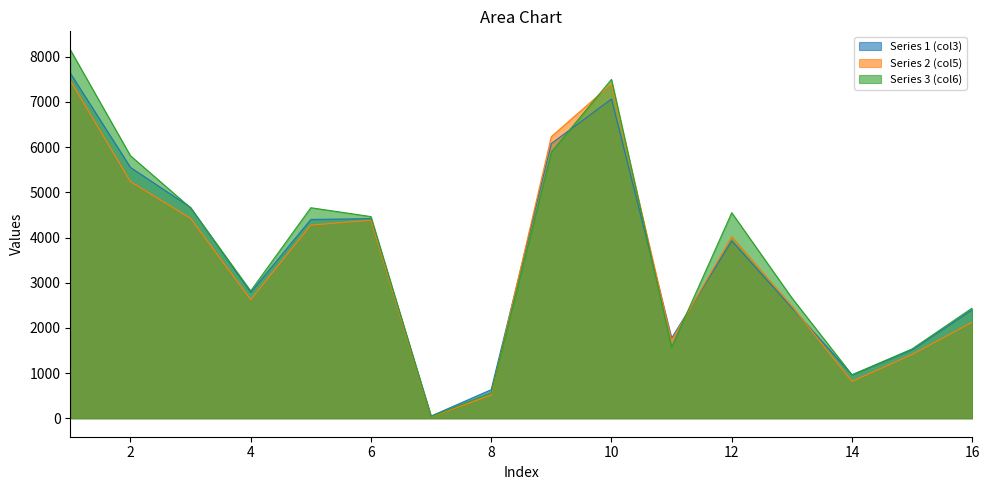

After their last crossing, which series has the higher values: col3 or col5?

col3